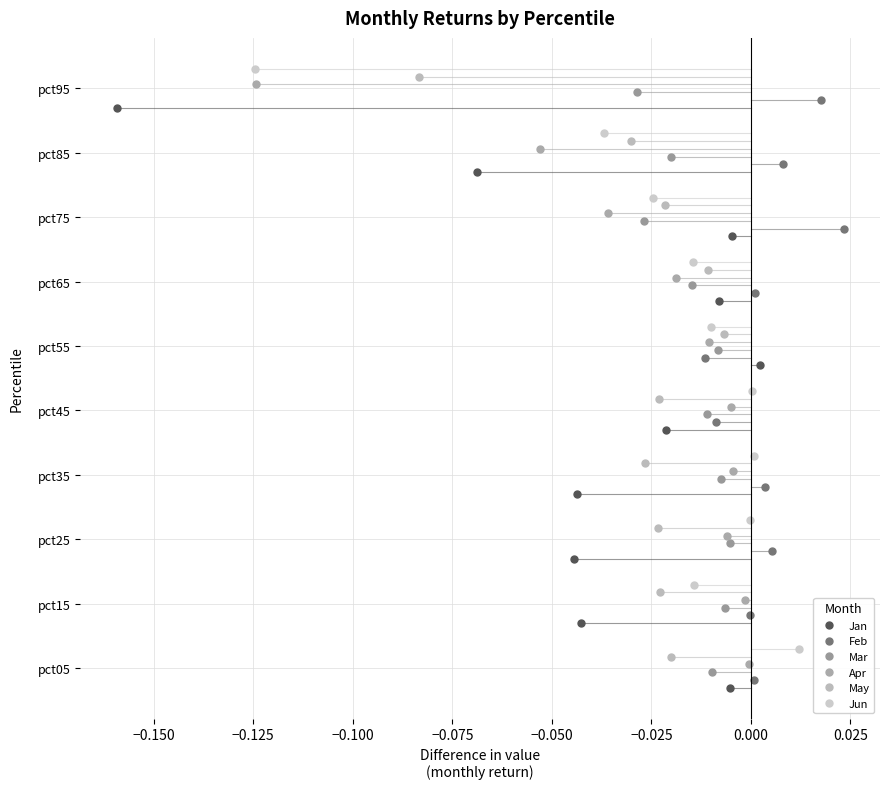

Which series has the largest total across all categories?

Jun